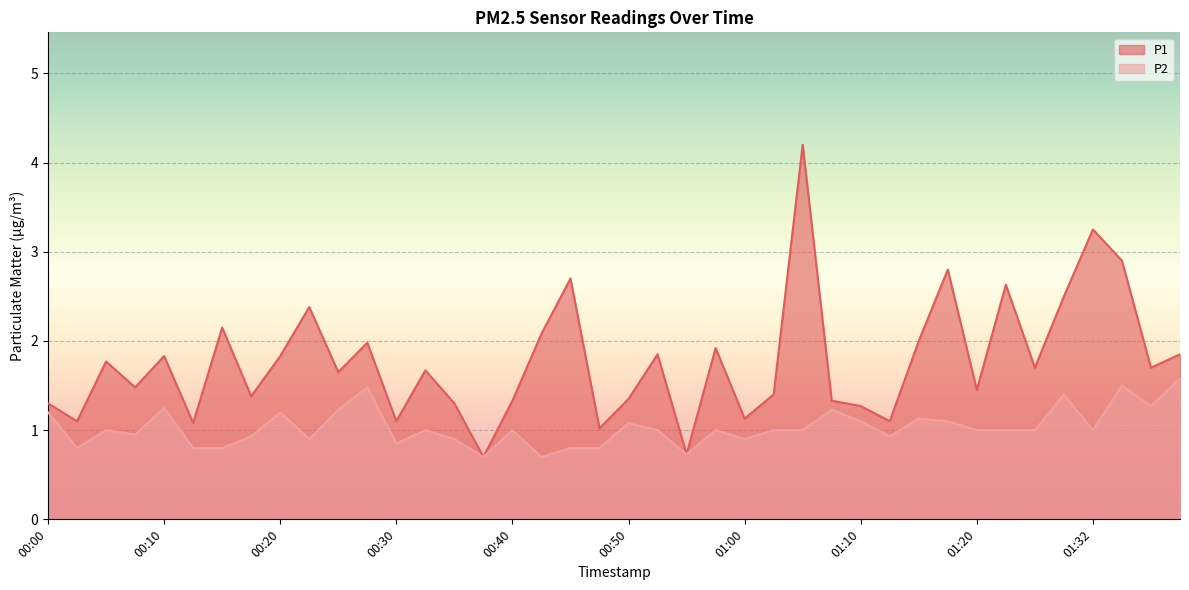

What is the spread (max minus min) of values at 00:33?

0.7